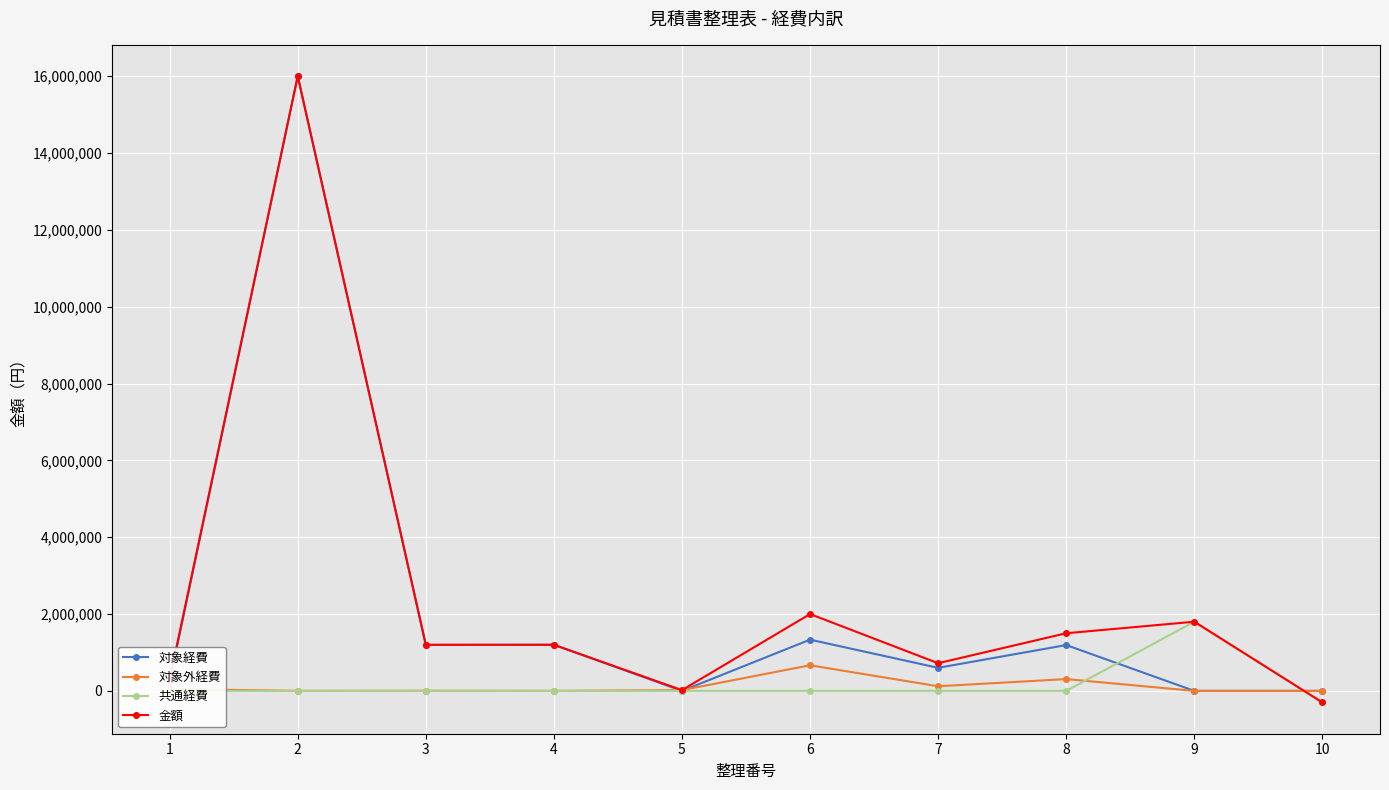

Is the value of 共通経費 at 7 greater than the value of 対象経費 at 3?

No